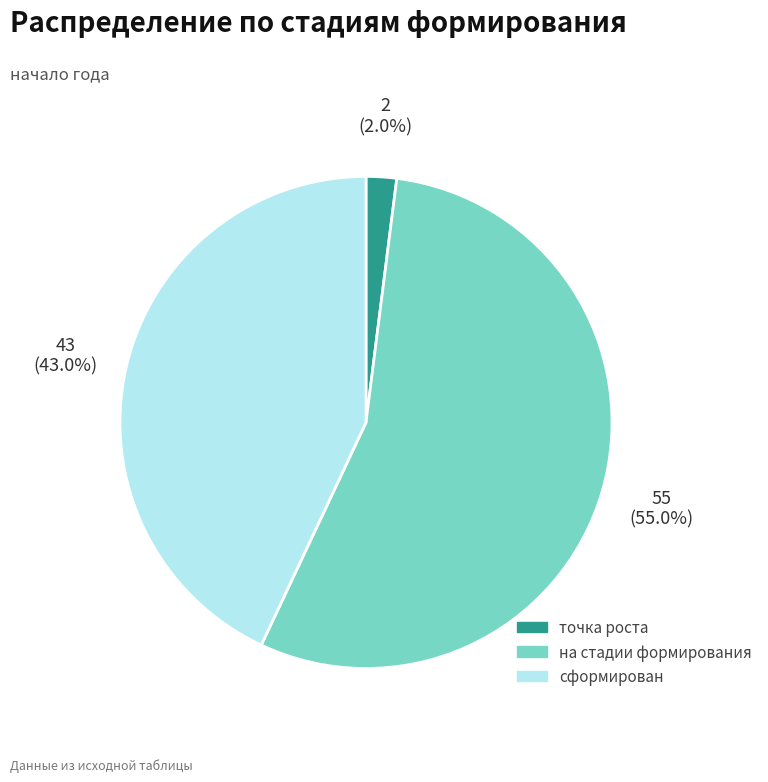

What portion of the pie excludes точка роста?

98.0%